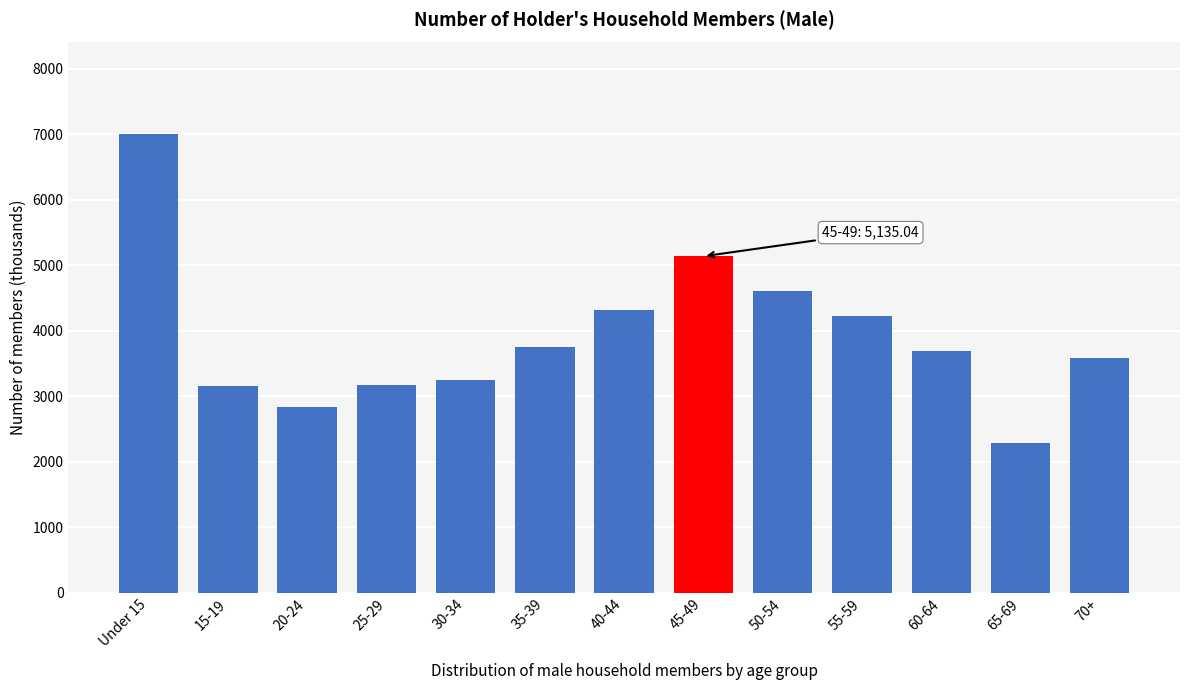

Which has a higher value, 50-54 or 35-39?

50-54